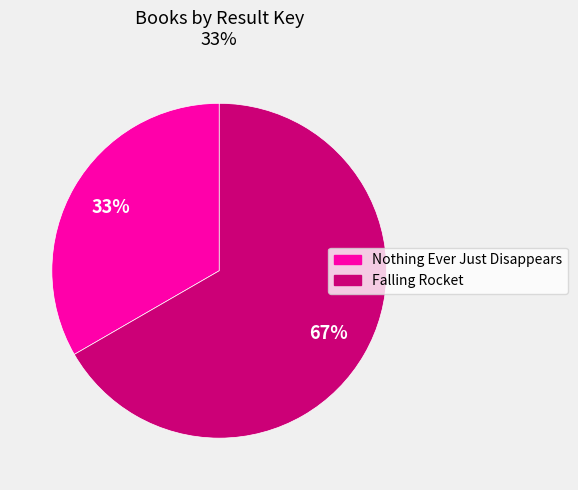

Is the sum of Falling Rocket and Nothing Ever Just Disappears greater than half?

Yes